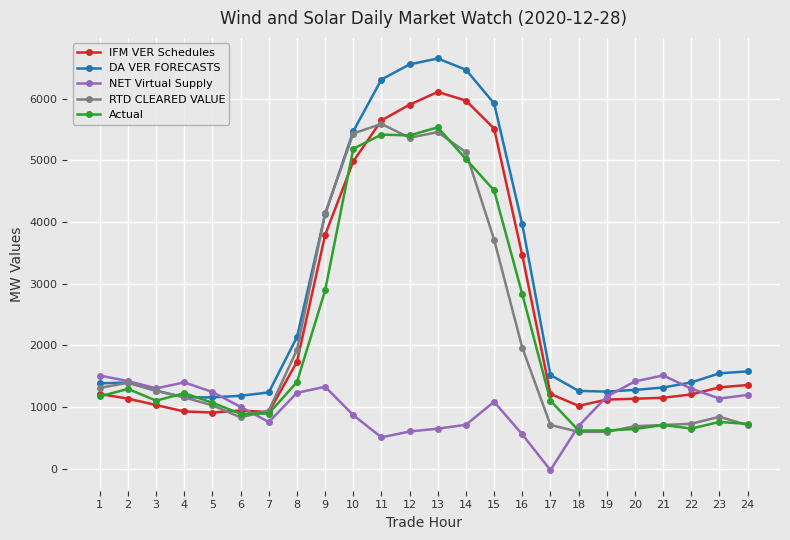

True or false: NET Virtual Supply has a value of 1661.0 at 24.

False